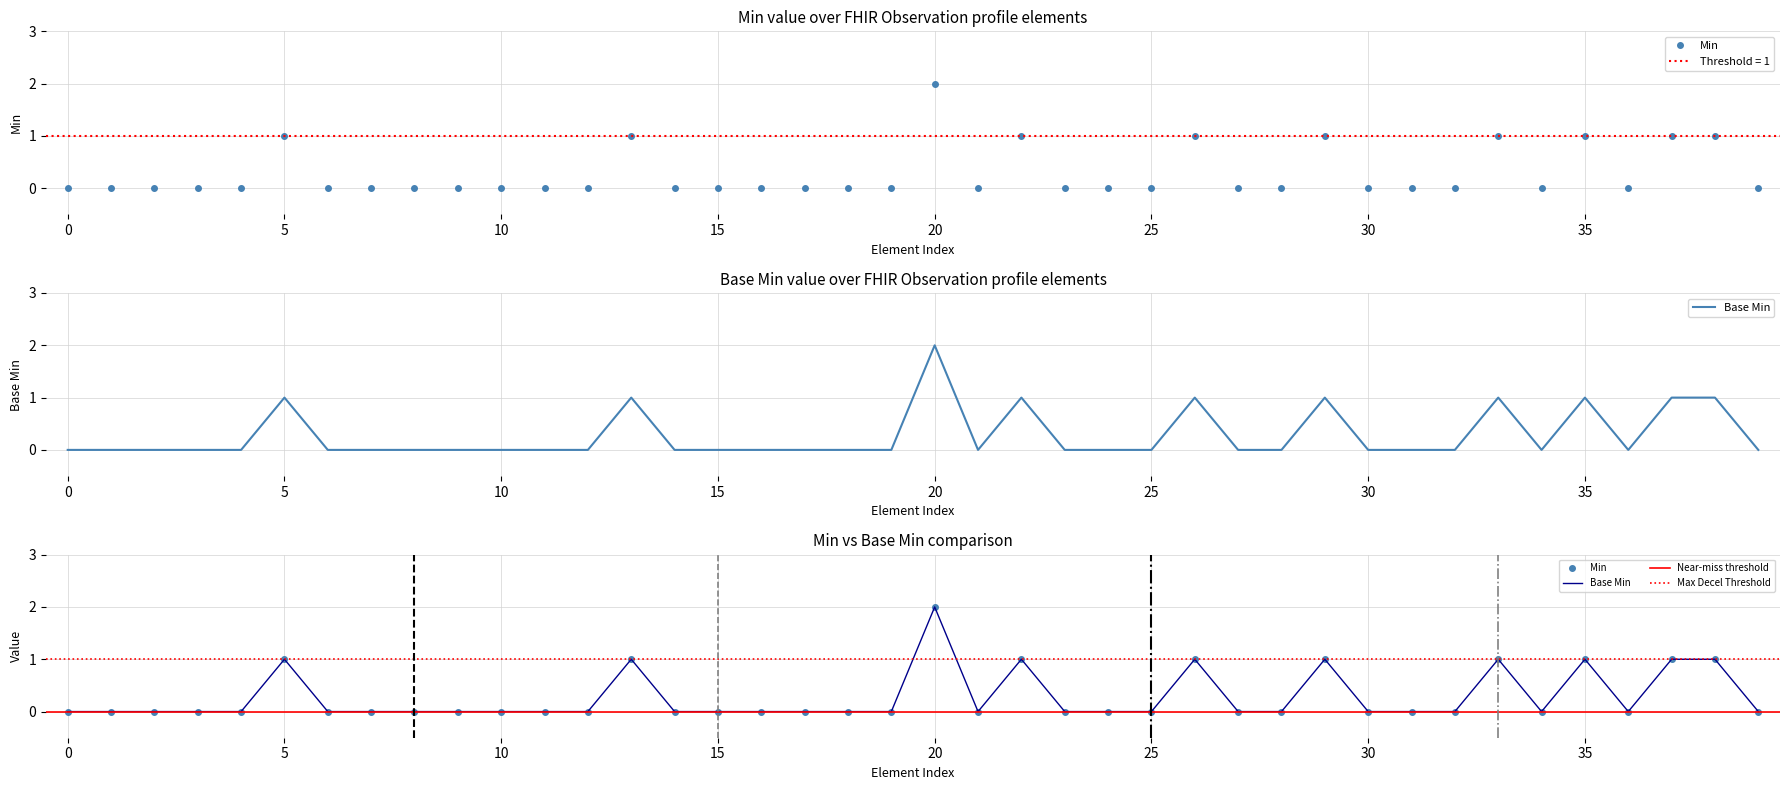

True or false: Base Min has a value of 1 at 0.

False